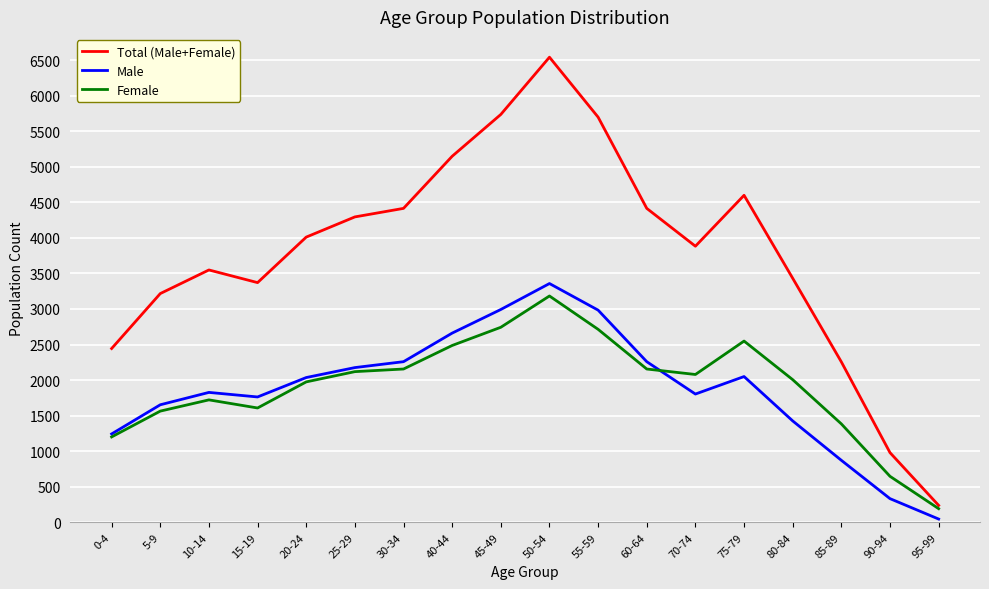

The value of Male at 5-9 is 720. True or false?

False